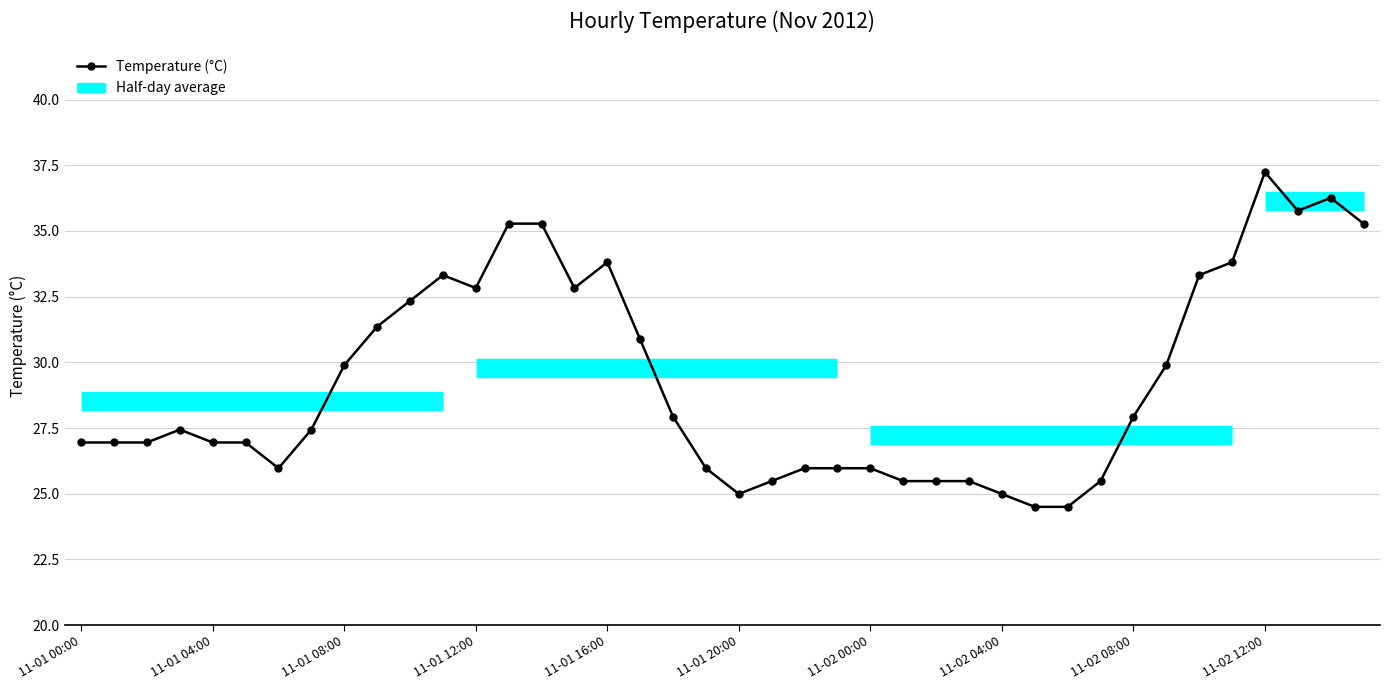

How many interior local peaks (higher than both neighbors) does the data have?

5